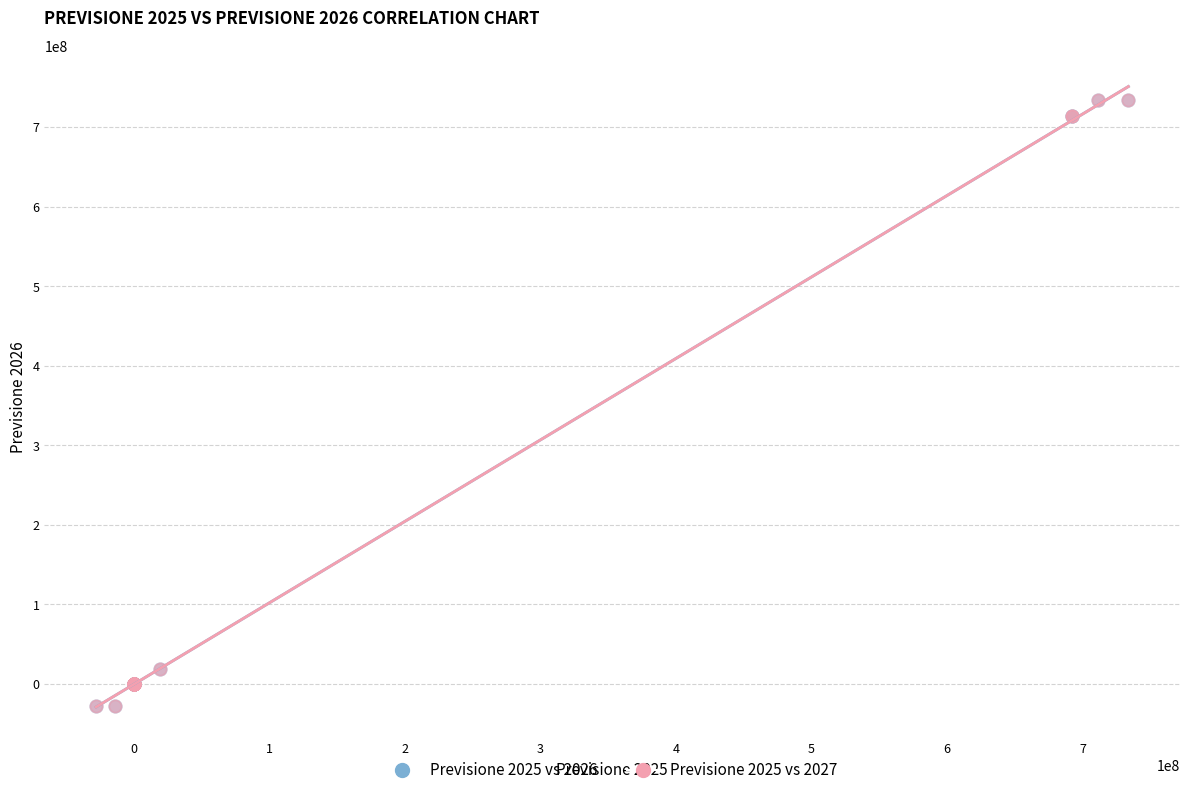

Which series has the largest Y range (max minus min)?

Previsione 2025 vs 2026